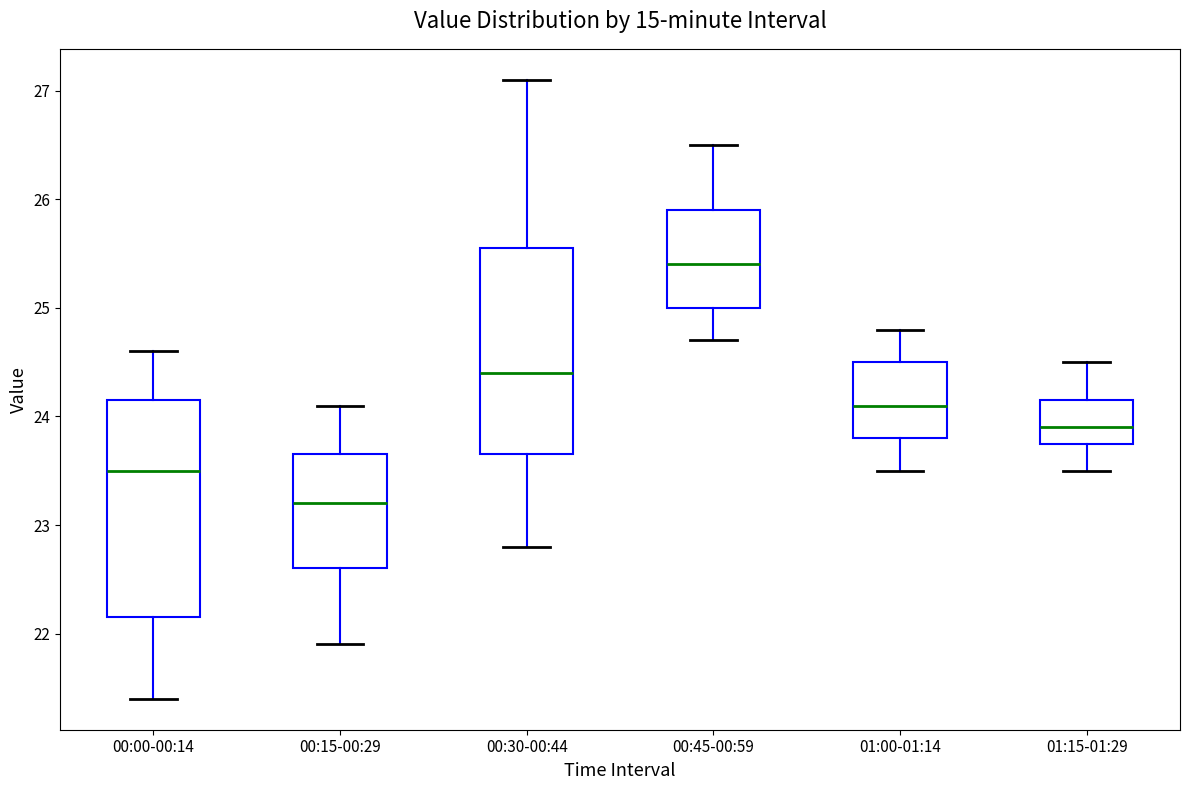

Which box's median line is the highest?

00:45-00:59